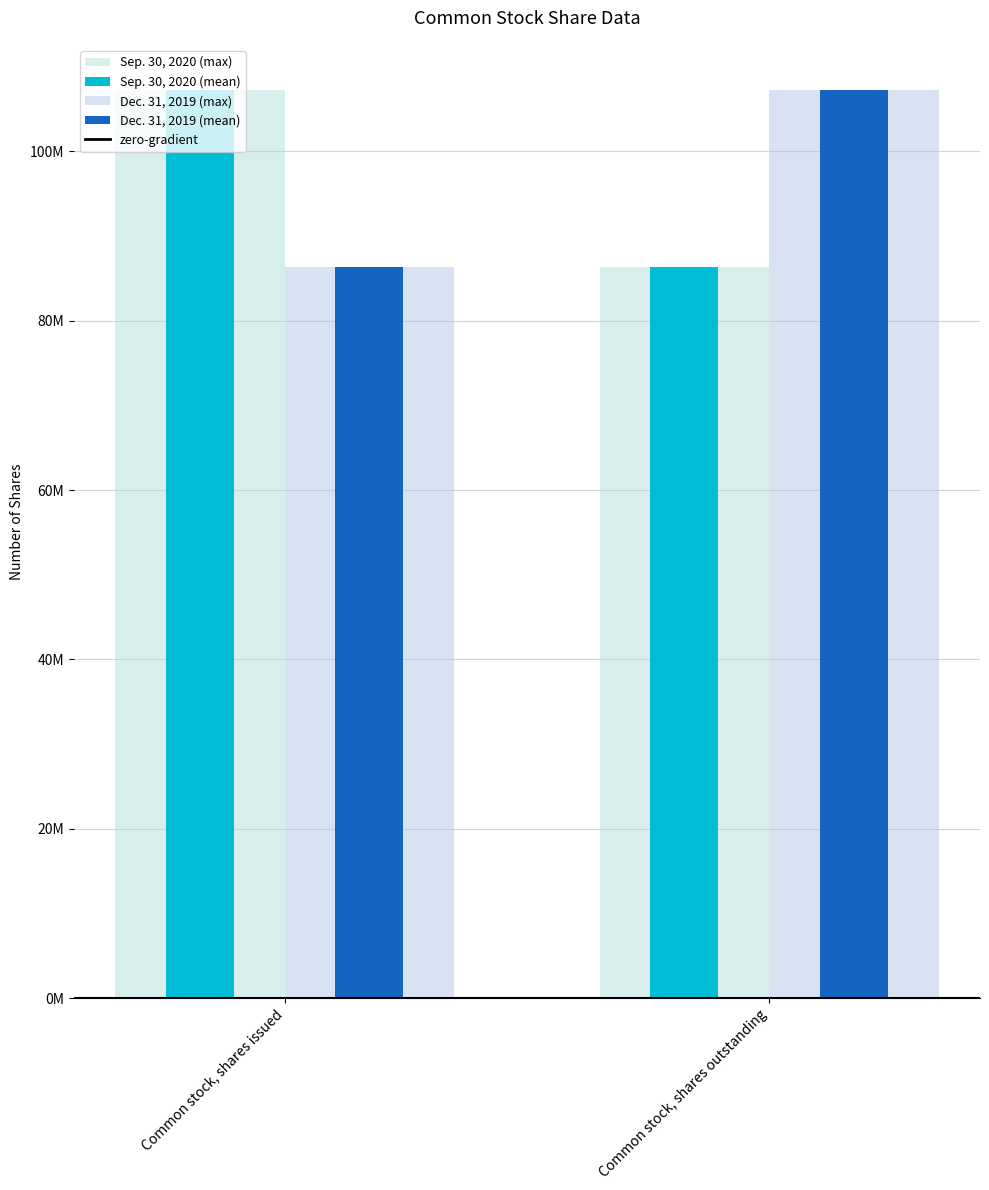

Does the chart contain stacked bars?

No